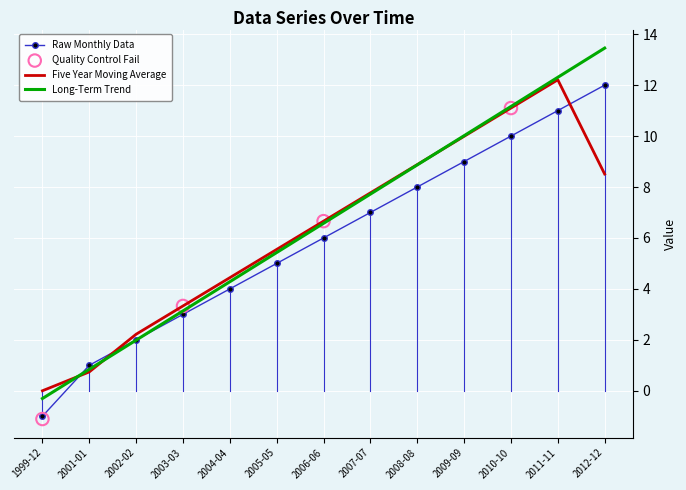

Is the value of Raw Monthly Data at 2006-06 greater than the value of Long-Term Trend at 2008-08?

No